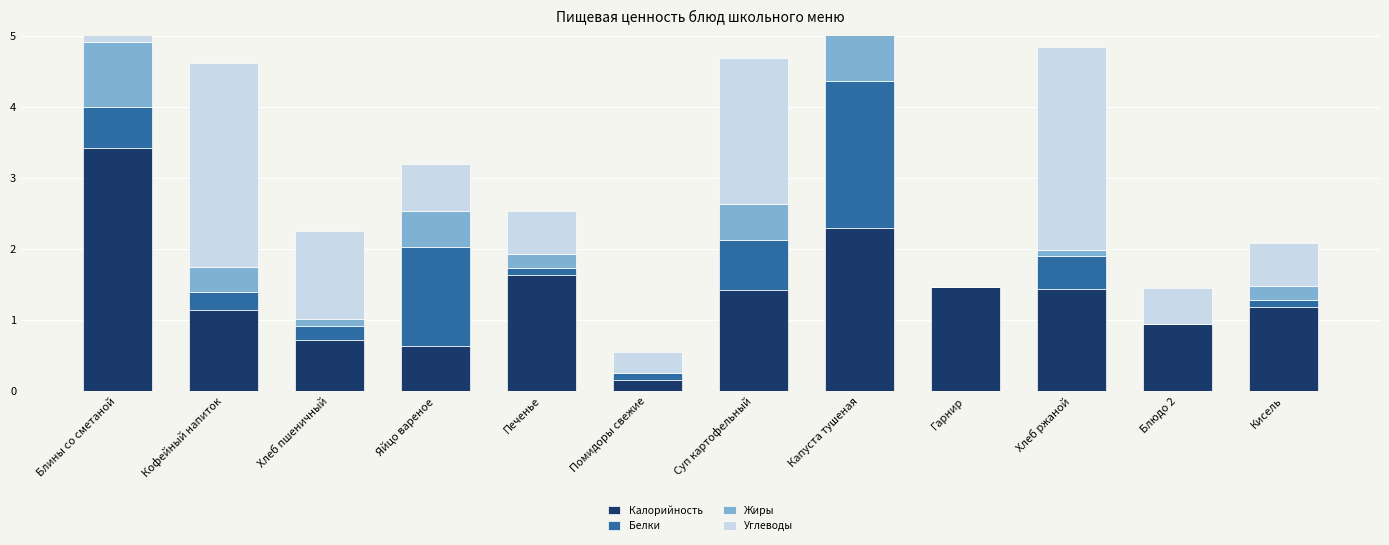

The Жиры series shows 0.2 at Кисель. True or false?

True